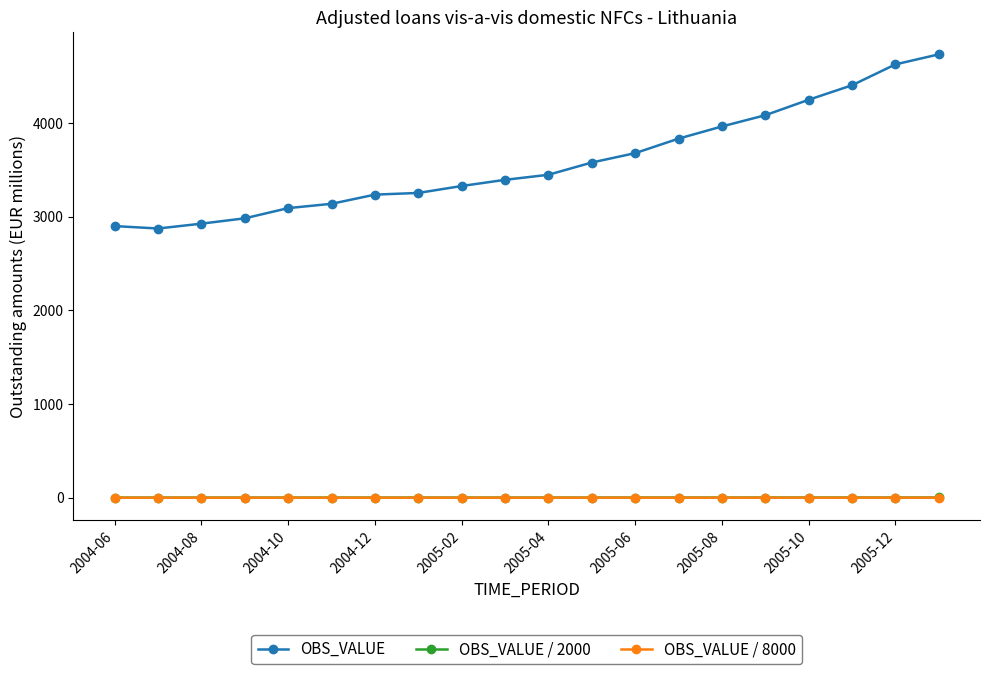

Which series has the largest total across all categories?

OBS_VALUE